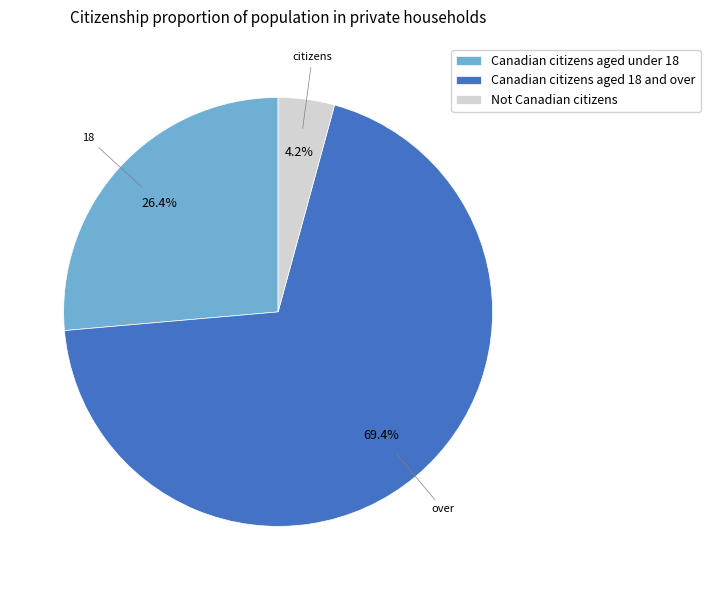

Does Canadian citizens aged 18 and over represent more than half of the total?

Yes